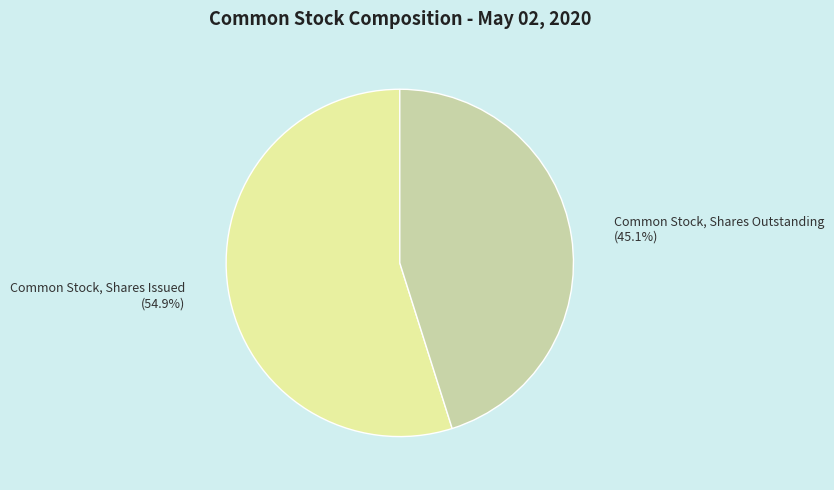

To the nearest percent, what portion does Common Stock, Shares Outstanding represent?

45%